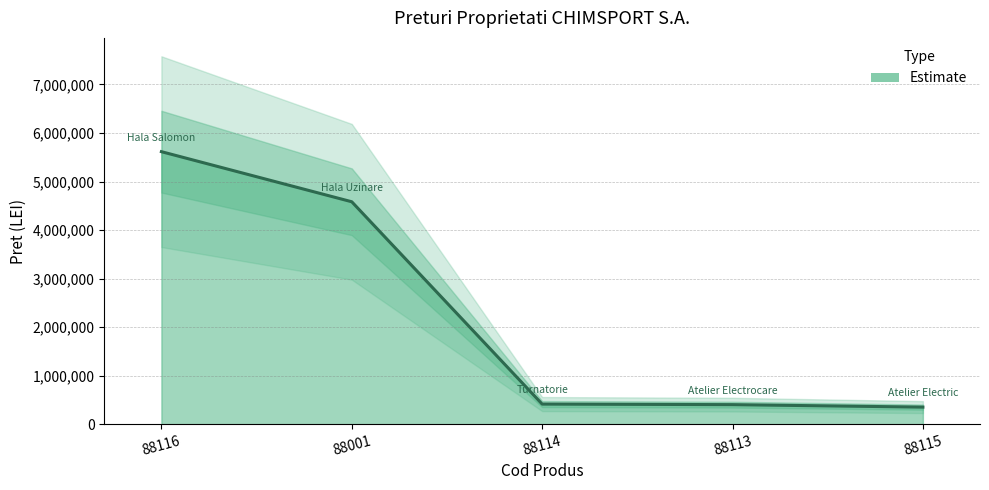

The value at 88001 is 4582552. True or false?

True